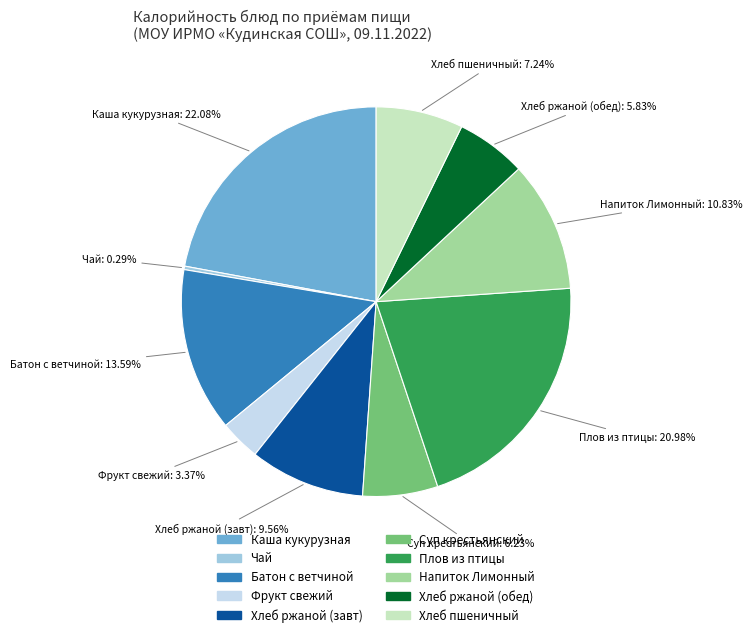

Does any single category account for the majority?

No